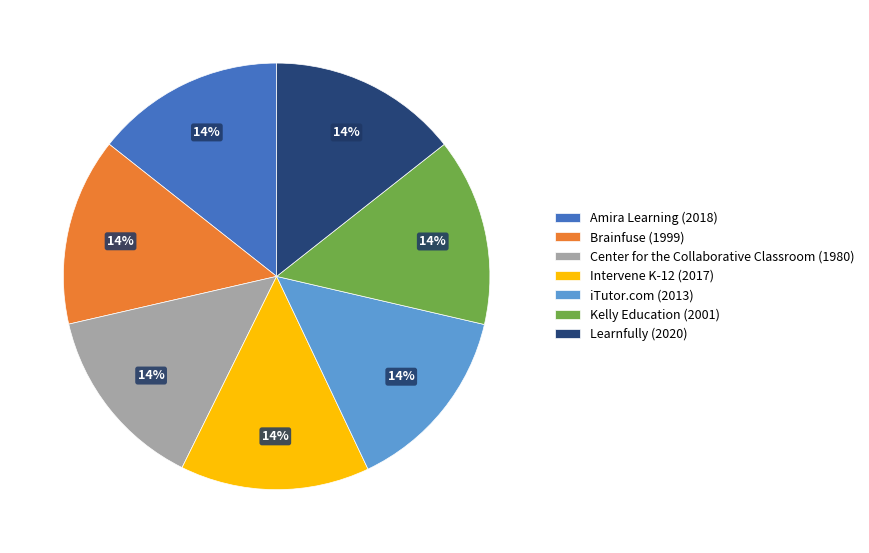

How many segments does this pie chart have?

7